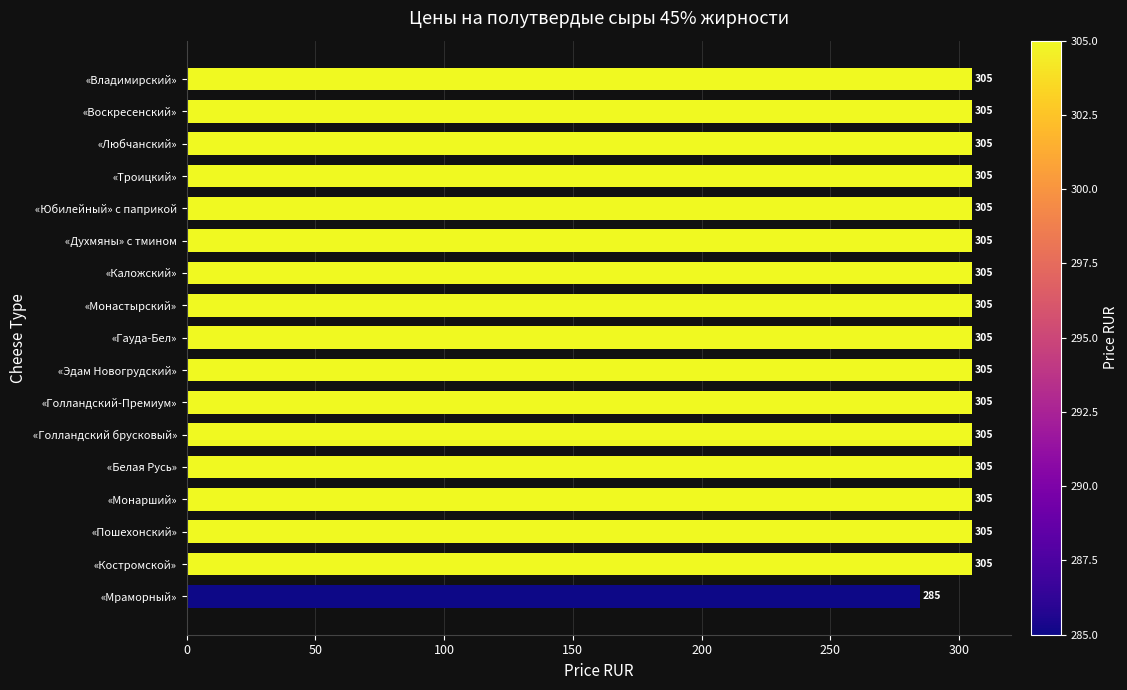

How many bars are there in total?

17